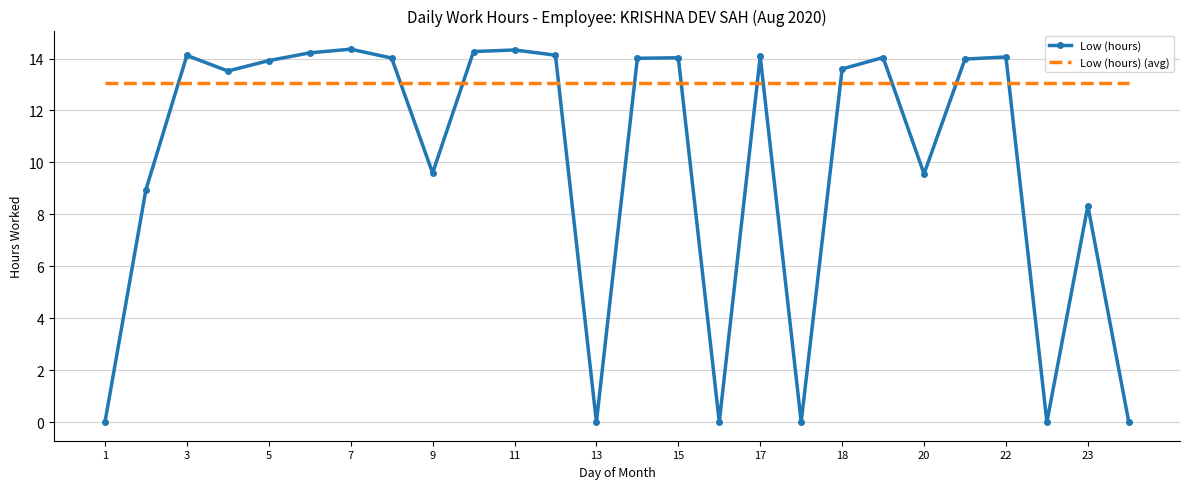

List the series in order of their peak value, highest first.

Low (hours), Low (hours) (avg)